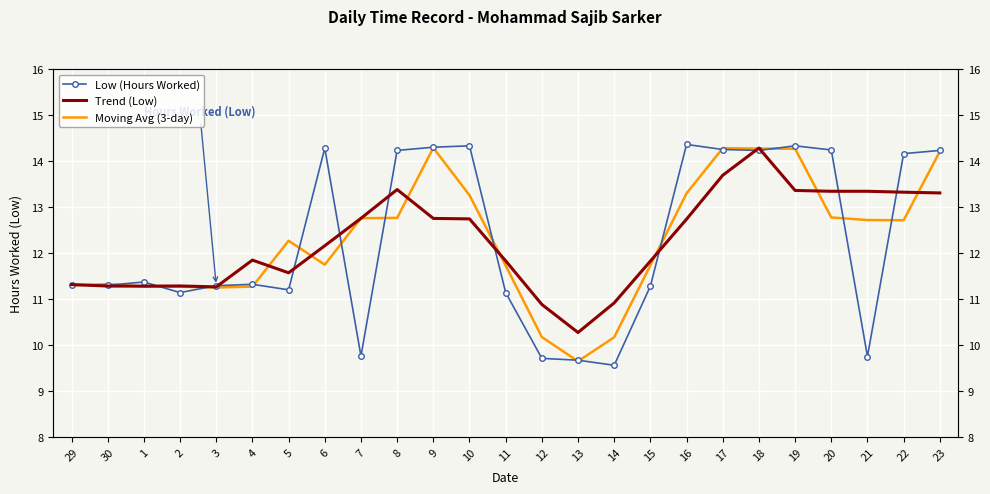

What is the difference between the highest and lowest values at 14?

1.4